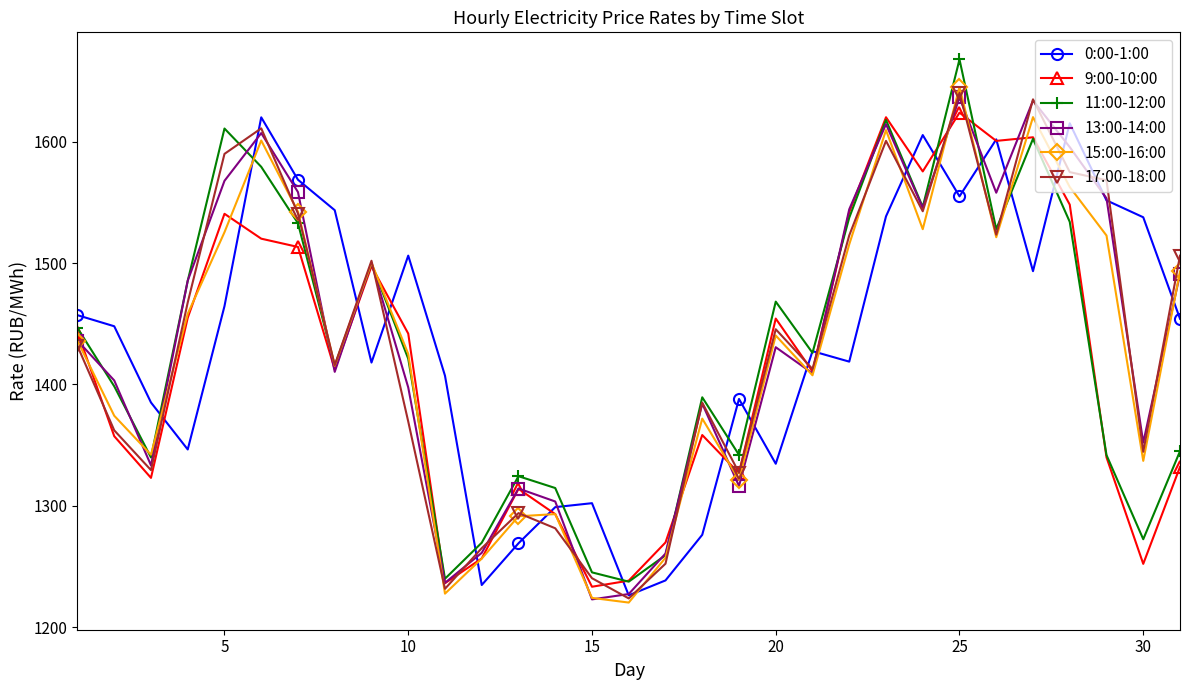

What is the value of the 0:00-1:00 point at the 5th from the left?

1464.5